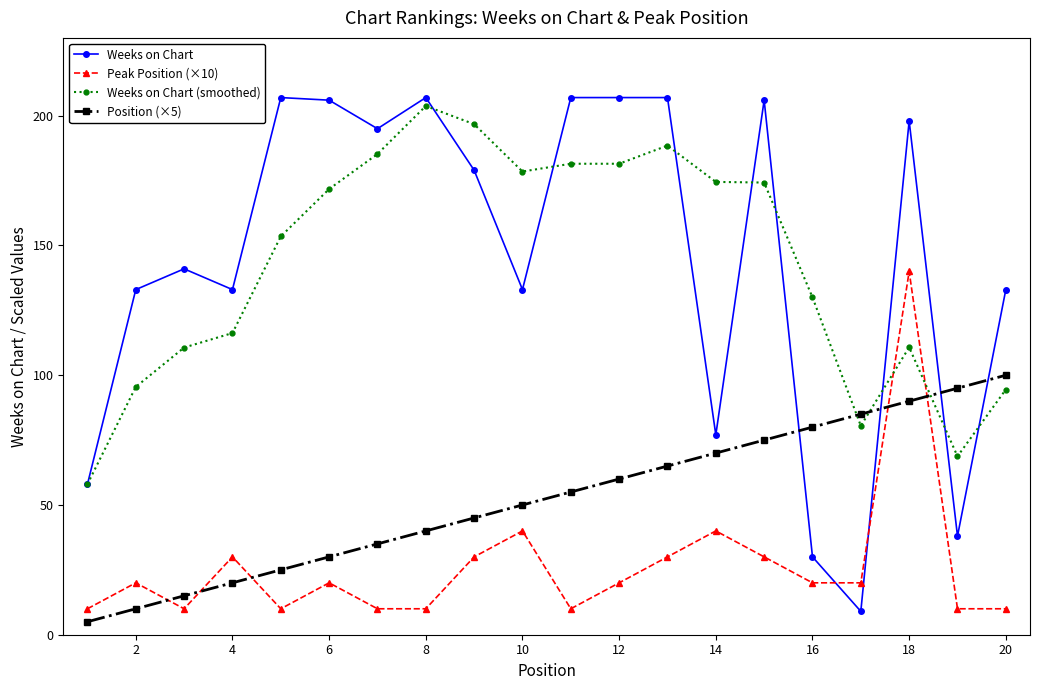

How many lines are shown in the chart?

4